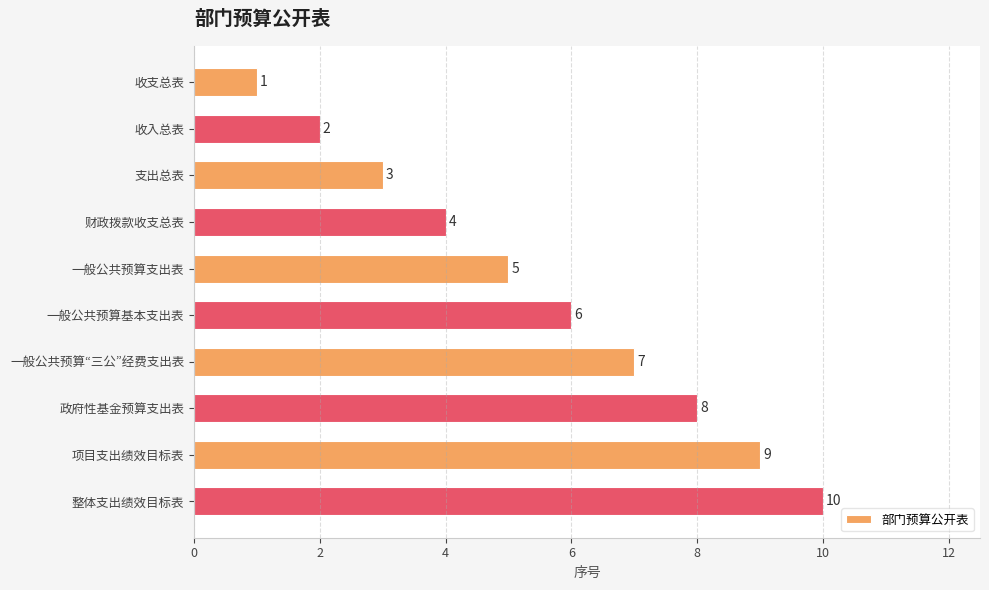

Rank the categories by value from lowest to highest.

收支总表, 收入总表, 支出总表, 财政拨款收支总表, 一般公共预算支出表, 一般公共预算基本支出表, 一般公共预算“三公”经费支出表, 政府性基金预算支出表, 项目支出绩效目标表, 整体支出绩效目标表